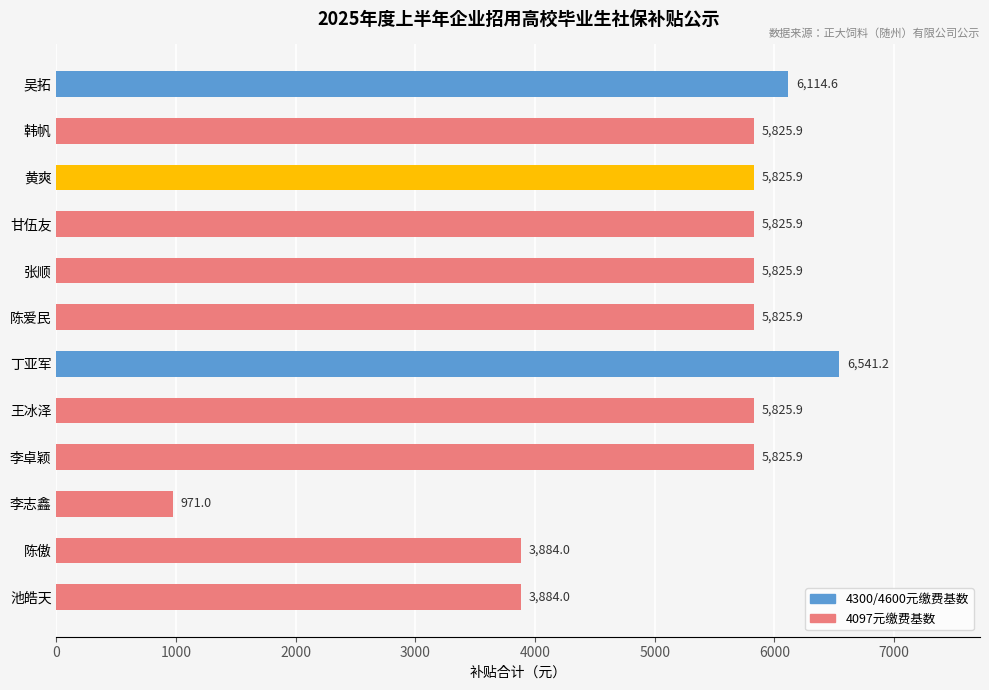

Reading bottom to top, list all the values displayed in this chart.

池皓天=3884.0	陈傲=3884.0	李志鑫=971.0	李卓颖=5825.9	王冰泽=5825.9	丁亚军=6541.2	陈爱民=5825.9	张顺=5825.9	甘伍友=5825.9	黄爽=5825.9	韩帆=5825.9	吴拓=6114.6